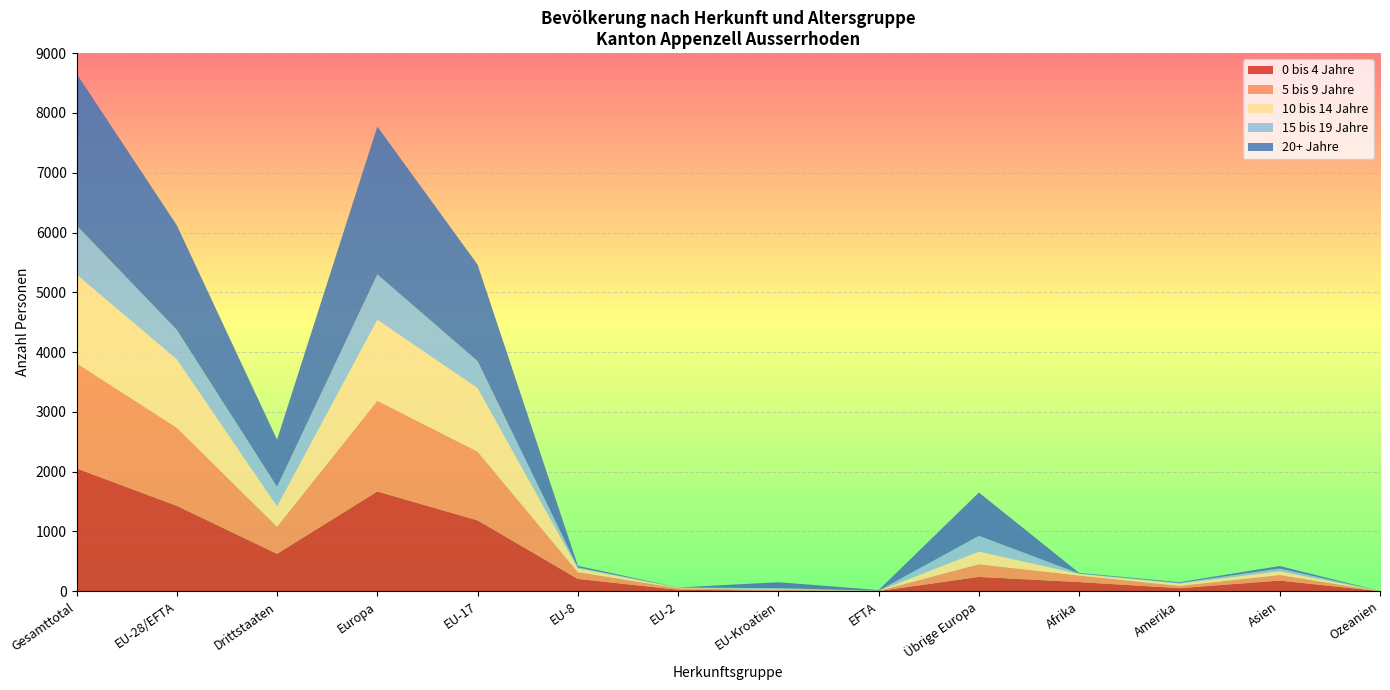

Which category has the highest value in the 0 bis 4 Jahre series?

Gesamttotal